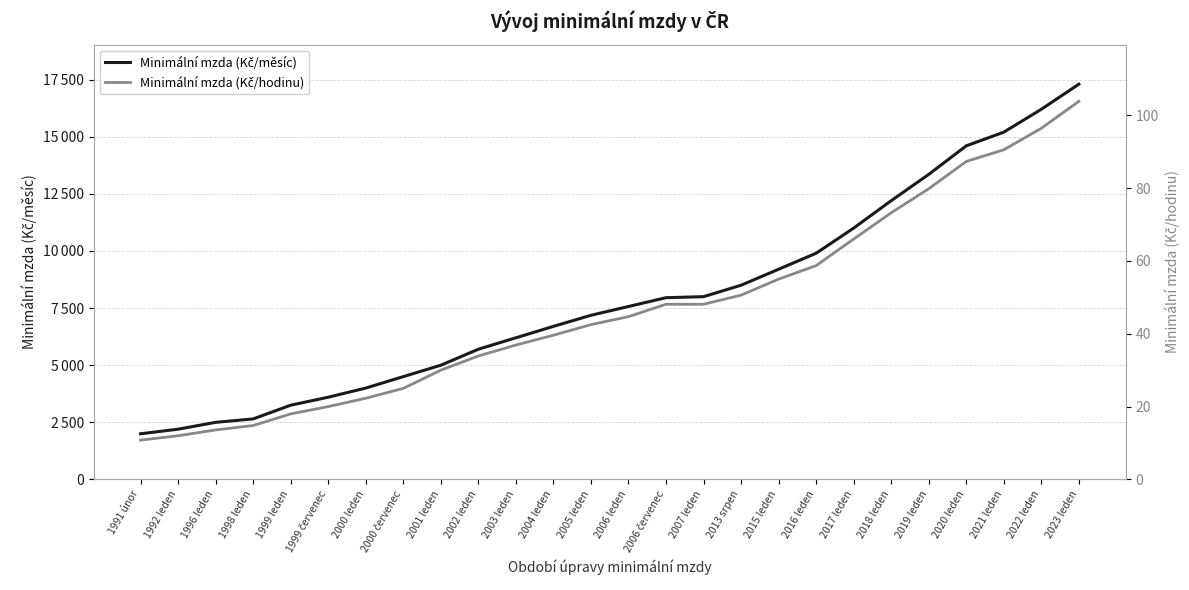

Where does the Minimální mzda (Kč/měsíc) series first go above 7570?

2006 červenec